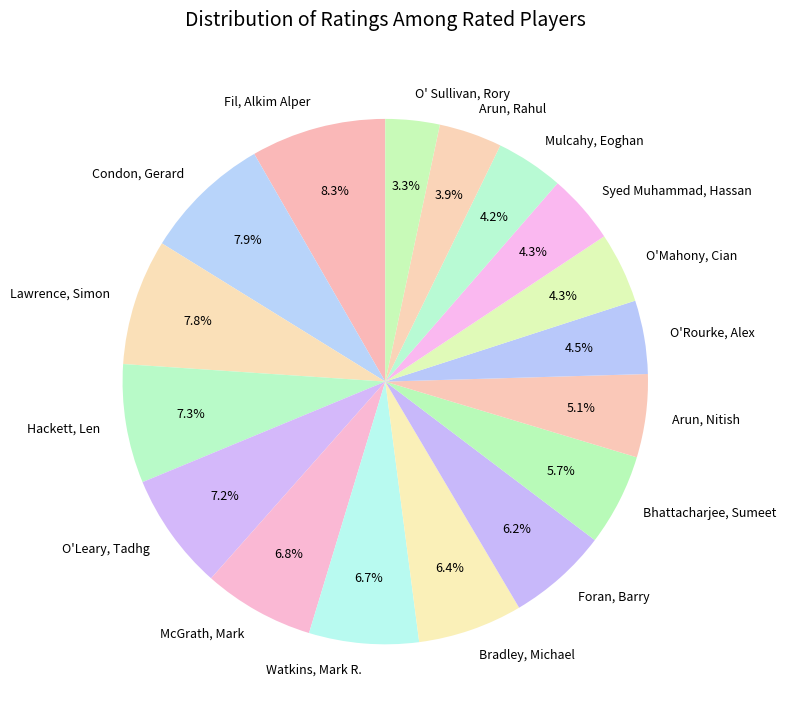

Is Foran, Barry the majority of the pie?

No